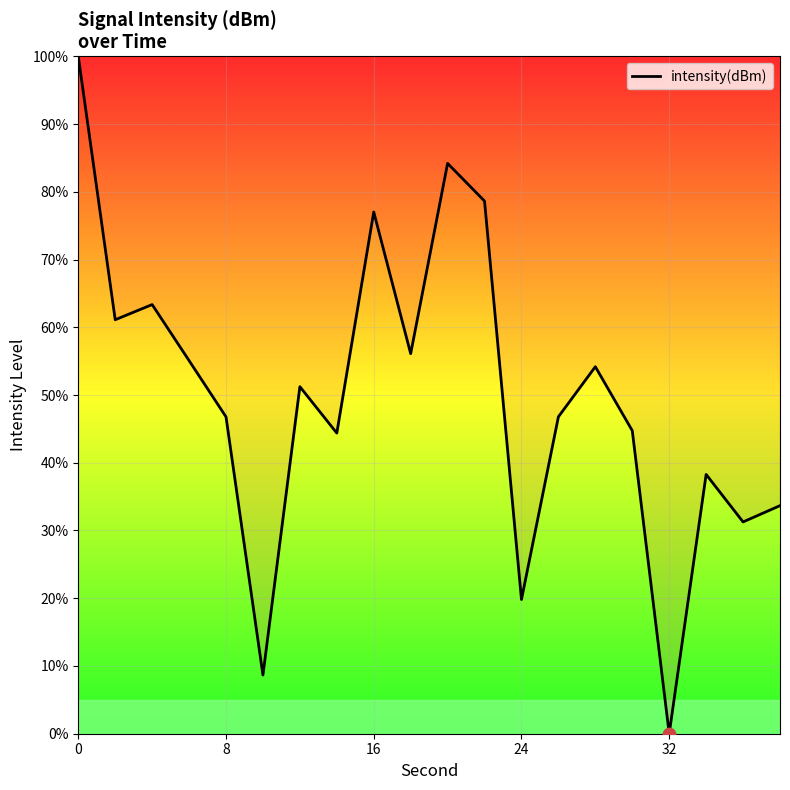

What is the maximum value shown in the chart?

100.0